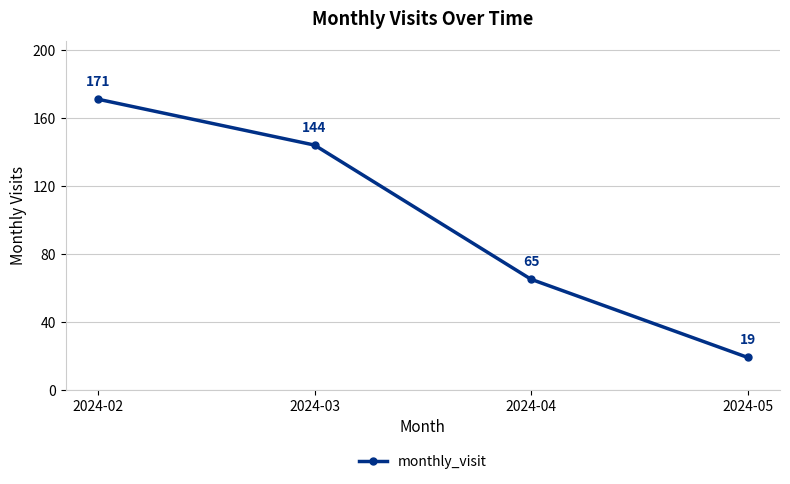

What is the ratio of the value at 2024-02 to the value at 2024-03?

1.2